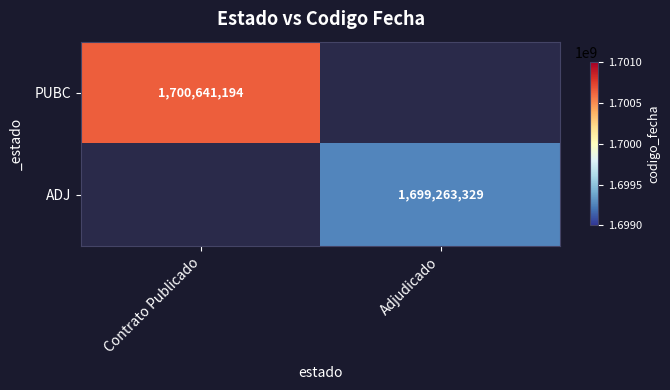

The value of PUBC at Contrato Publicado is 1700641194. True or false?

True